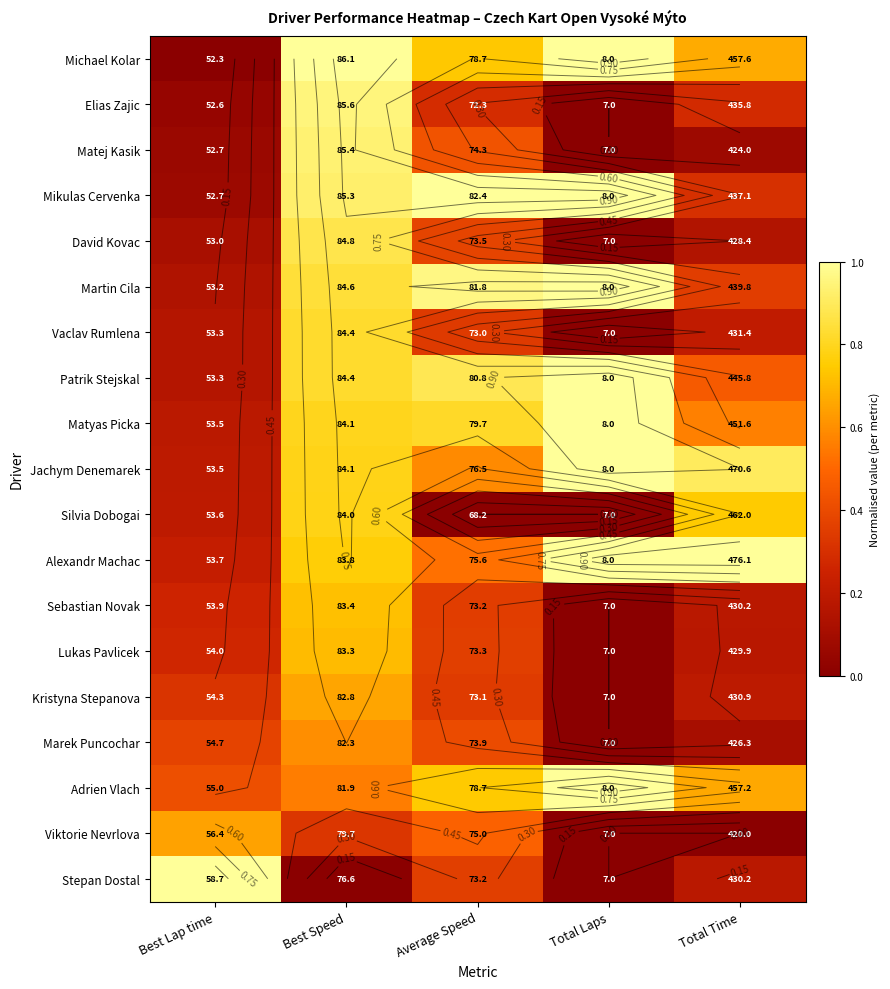

Where is Sebastian Novak nearest to the value 0?

Total Laps